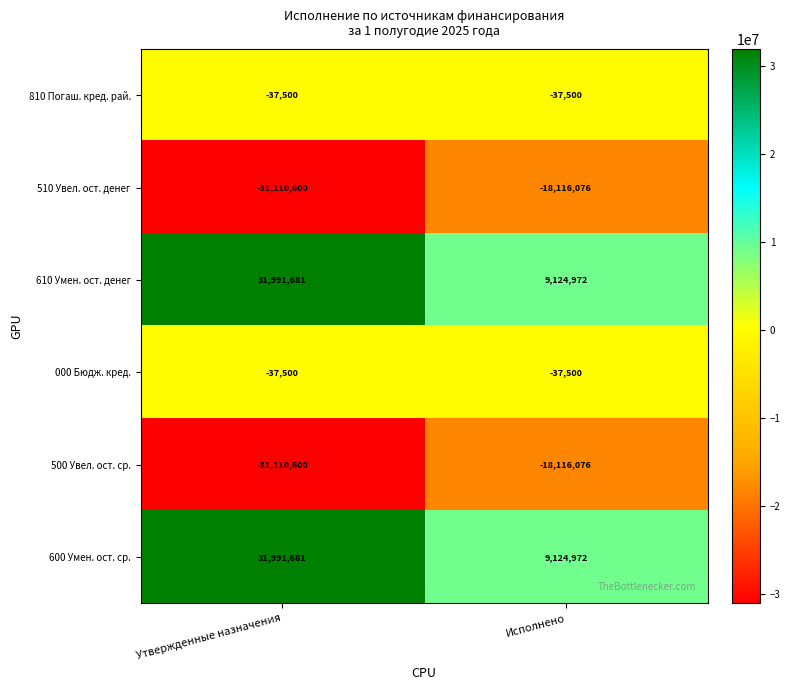

At which category is the sum across all series the highest?

Утвержденные назначения